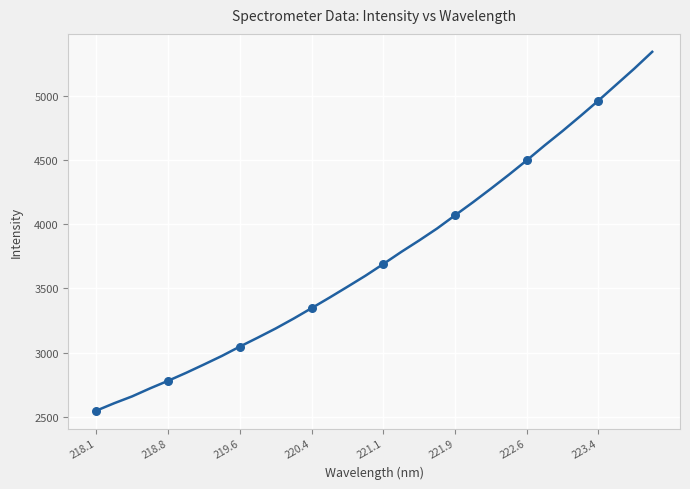

What is the difference between the maximum and minimum values?

2796.0